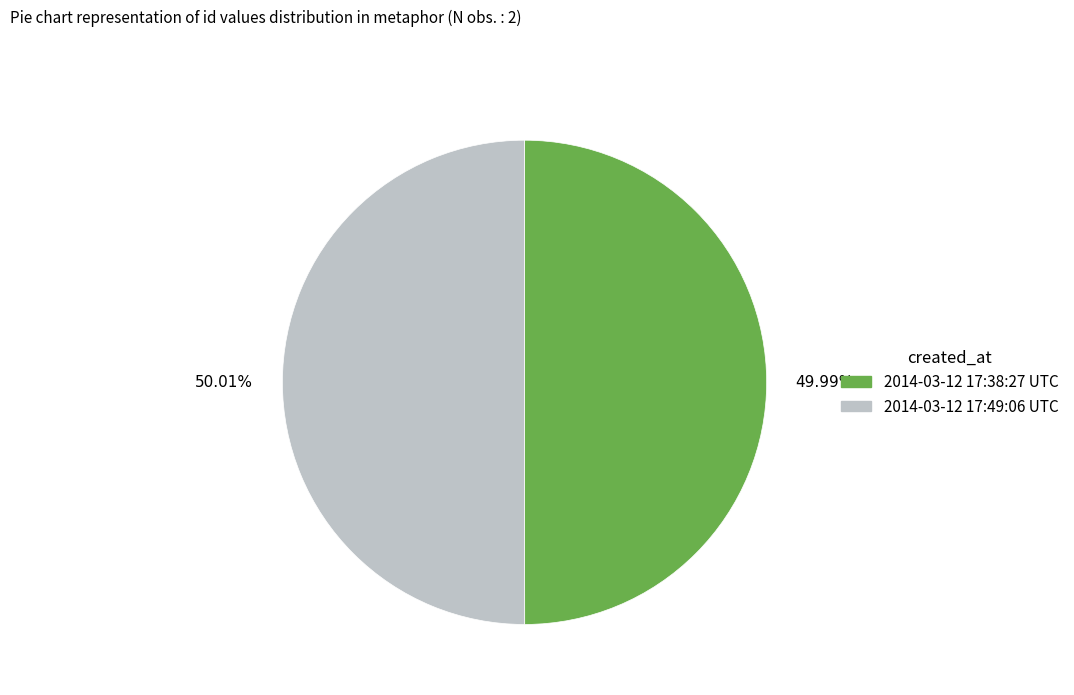

Count the number of slices in the pie.

2